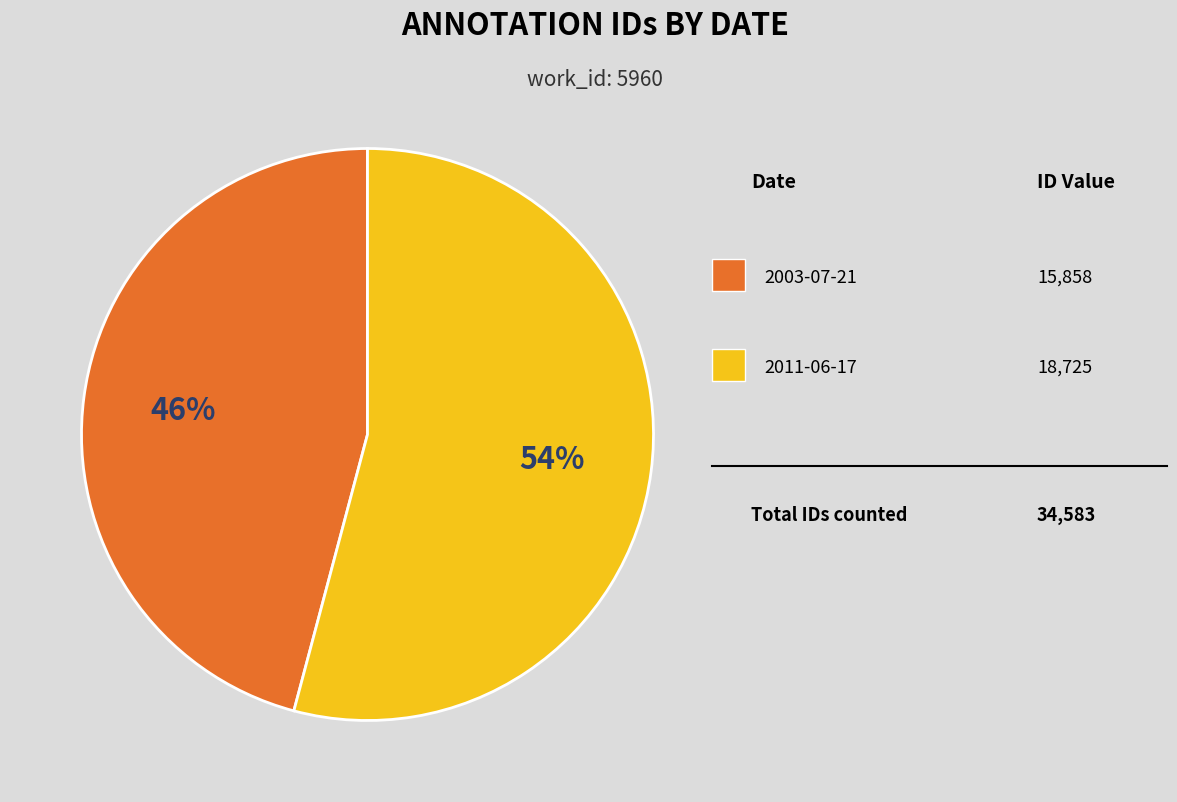

To the nearest percent, what is the difference between the largest and smallest slice percentages?

8%